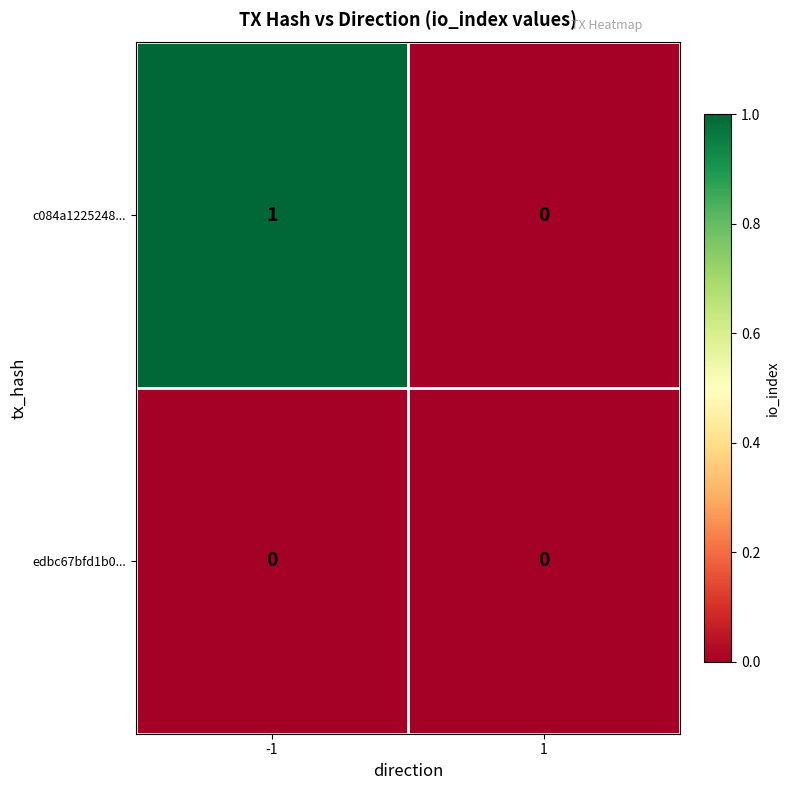

At -1, list the series in order from smallest to largest.

edbc67bfd1b0..., c084a1225248...